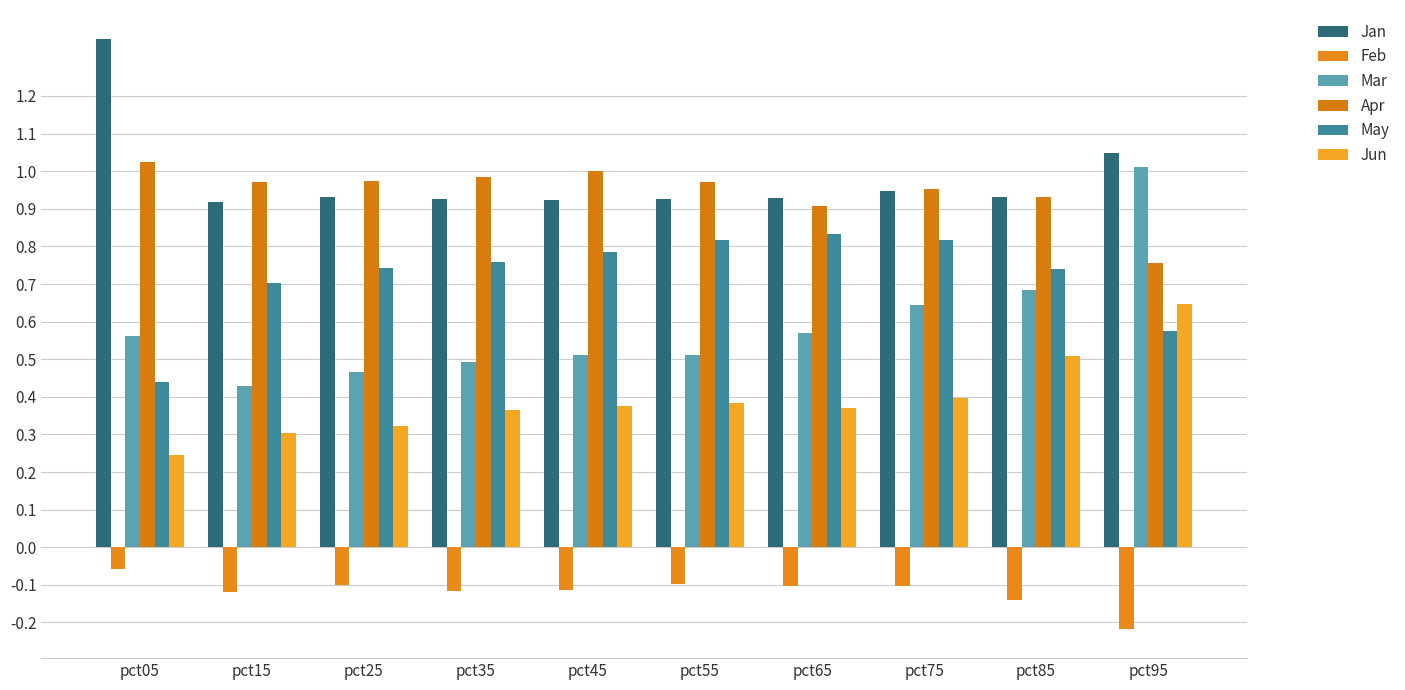

What is the value of the Mar bar at the 5th from the left?

0.5